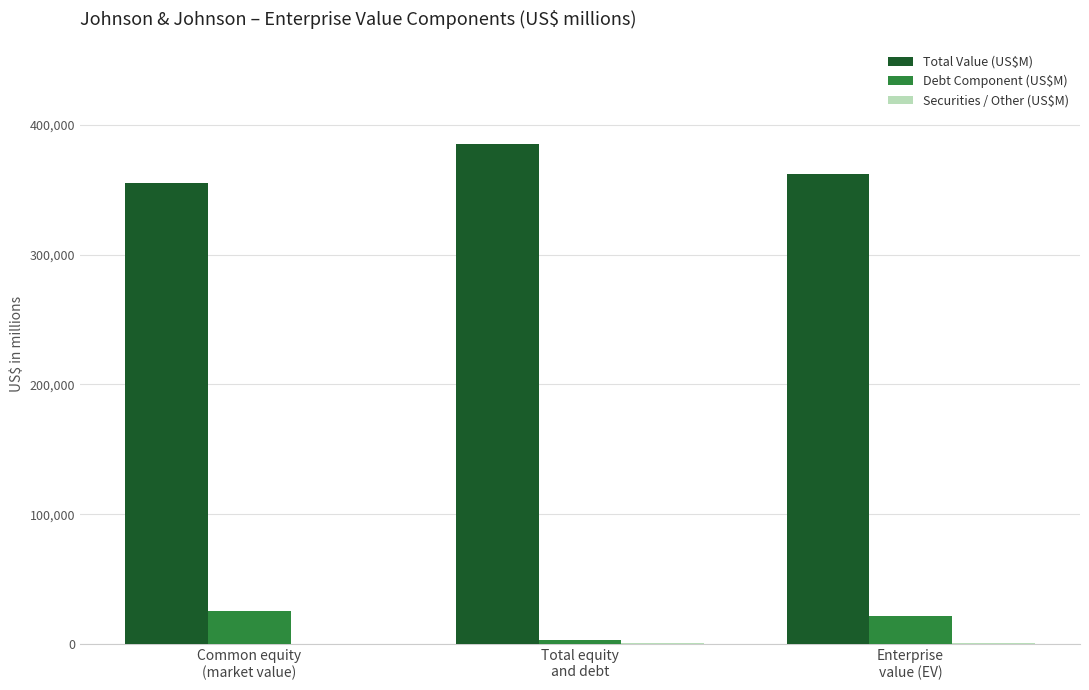

Which series has the largest total across all categories?

Total Value (US$M)